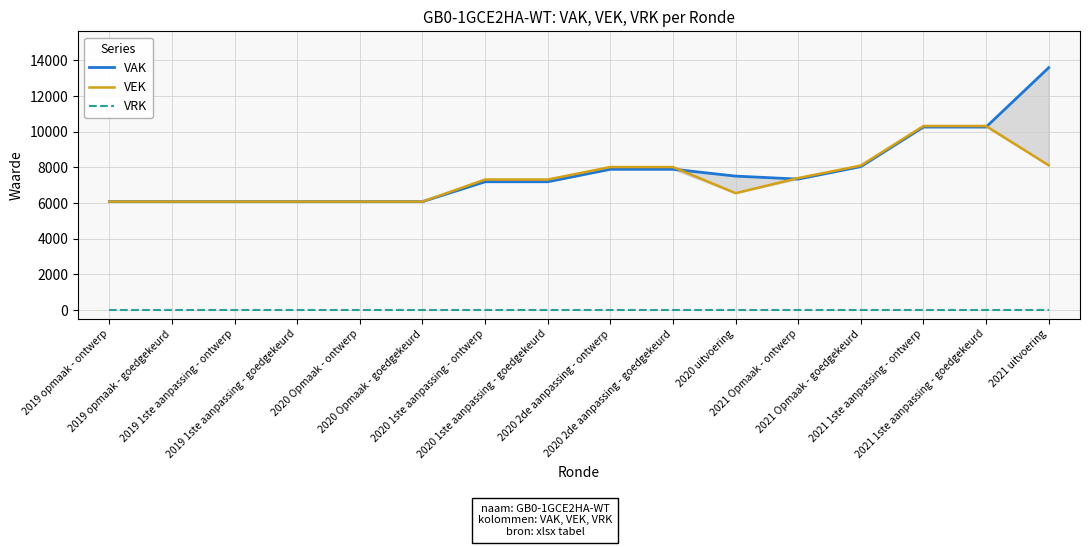

At which label is VAK closest to 9834?

2021 1ste aanpassing - ontwerp